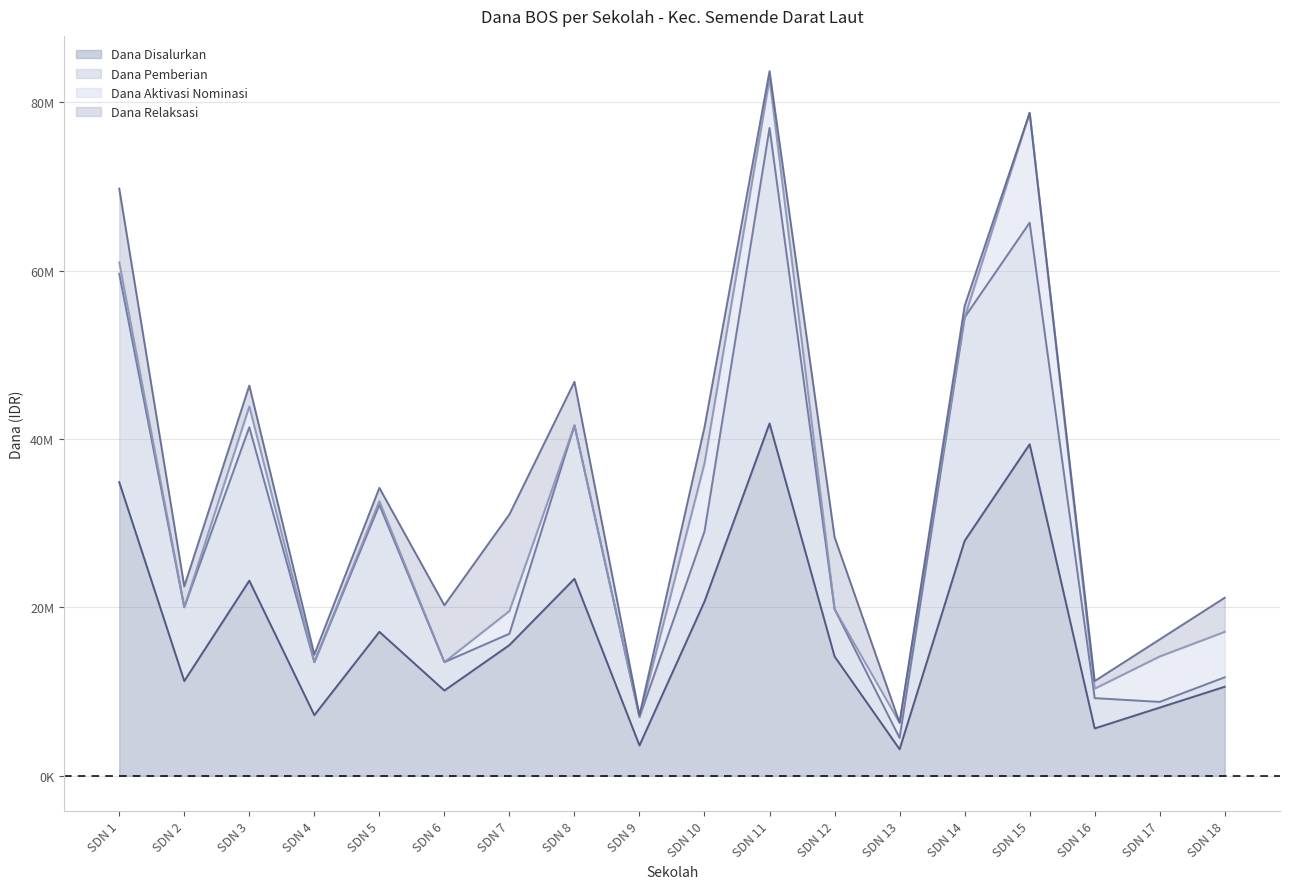

What are all the series names shown in the legend?

Dana Disalurkan, Dana Pemberian, Dana Aktivasi Nominasi, Dana Relaksasi